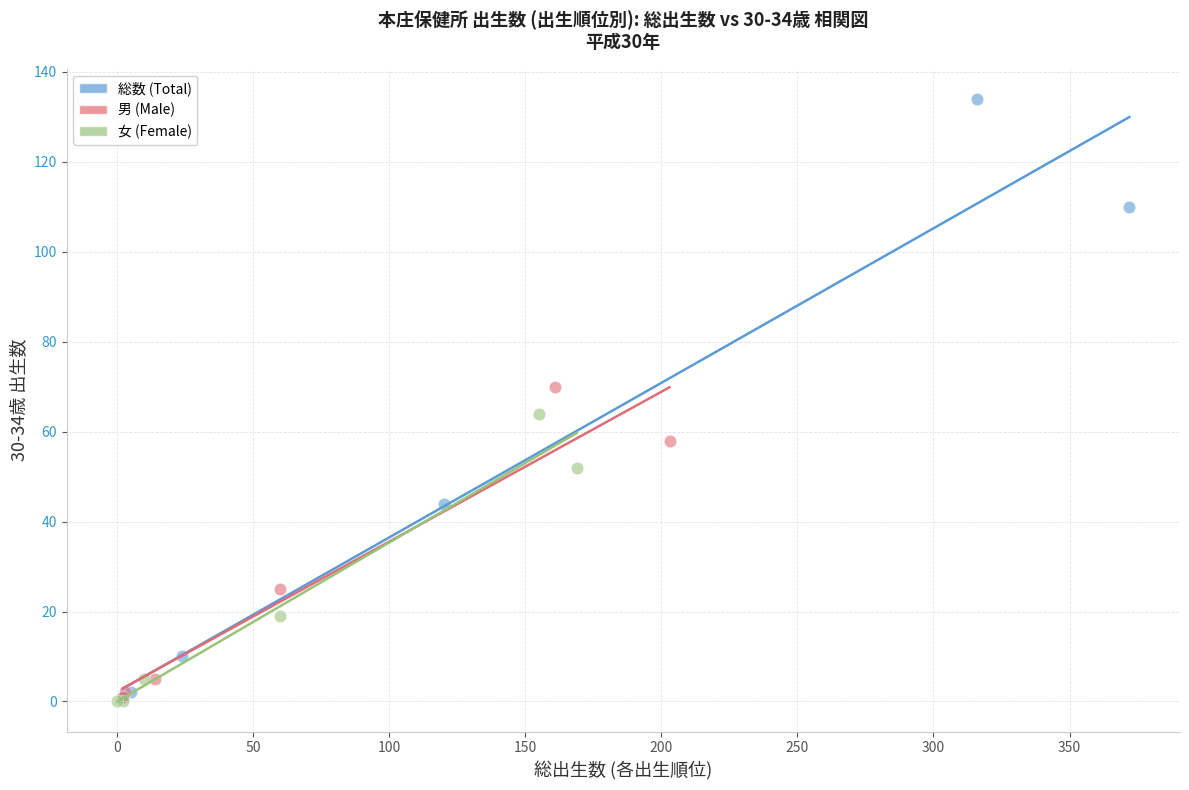

Which series contains the highest Y value?

総数 (Total)